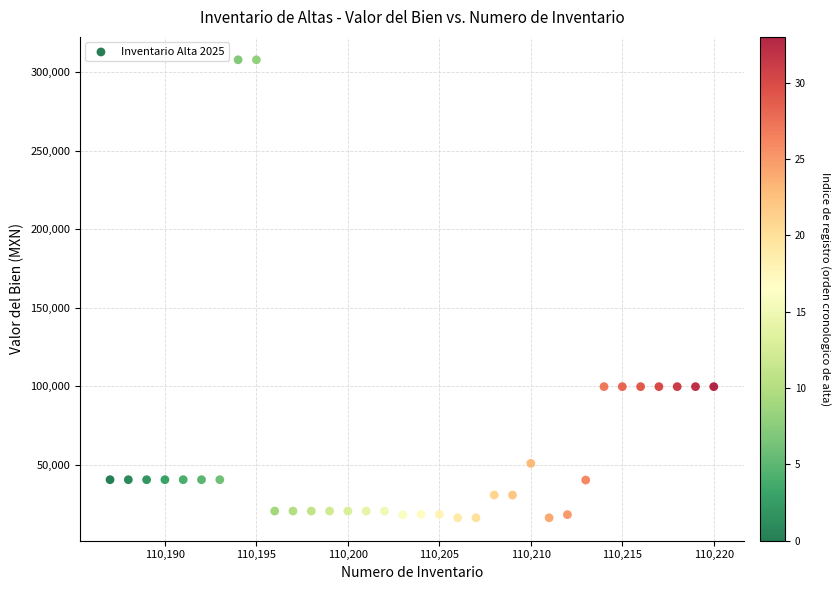

What is the range of X values (max minus min)?

33.0